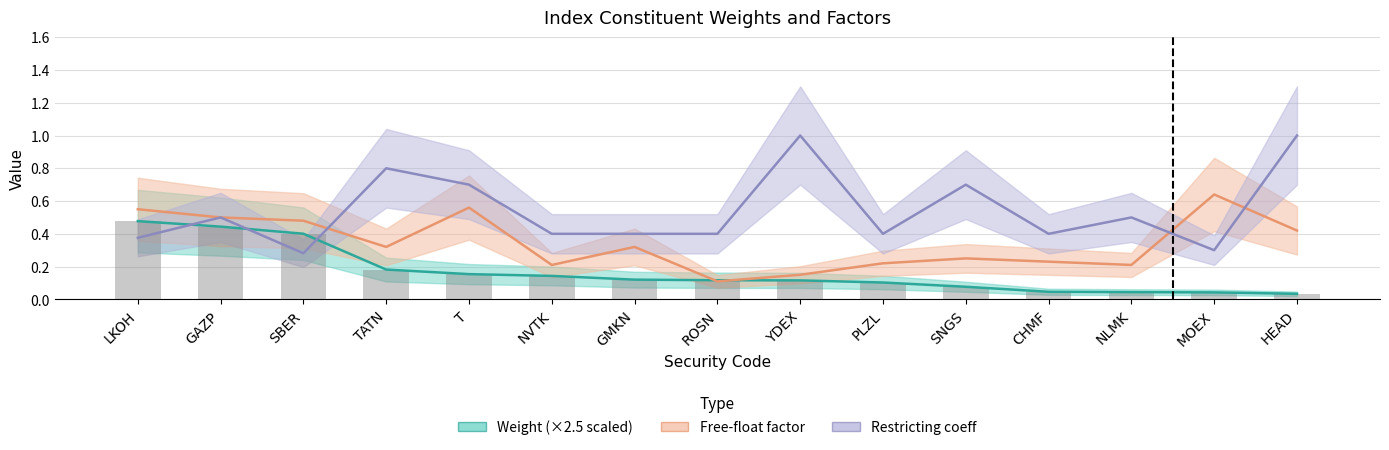

True or false: Free-float has a value of 0.2 at LKOH.

False